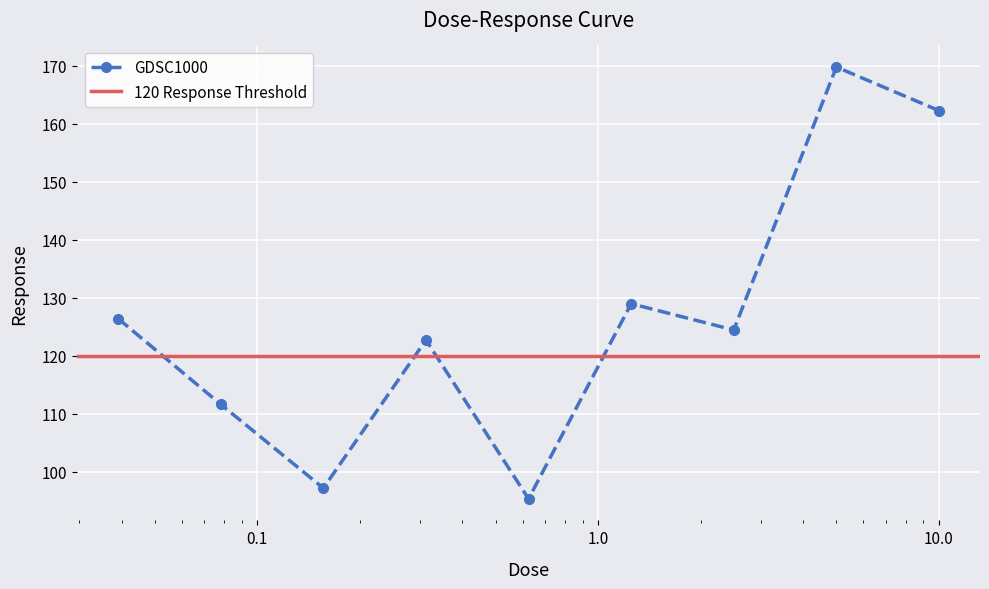

What is the change in value from 0.0390625 to 0.15625?

-29.2